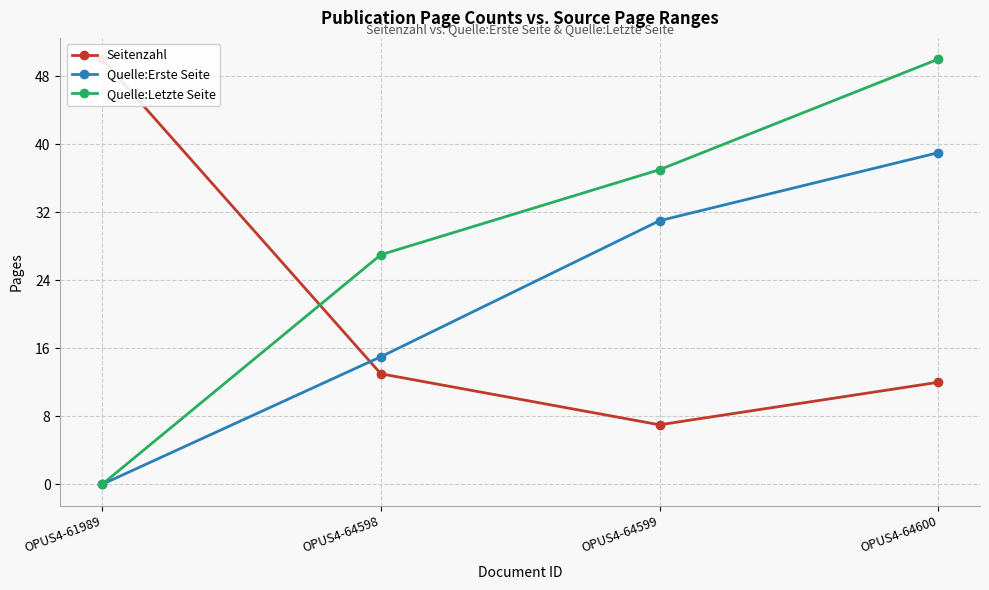

Count the Quelle:Erste Seite values in the range 15 to 39.

3